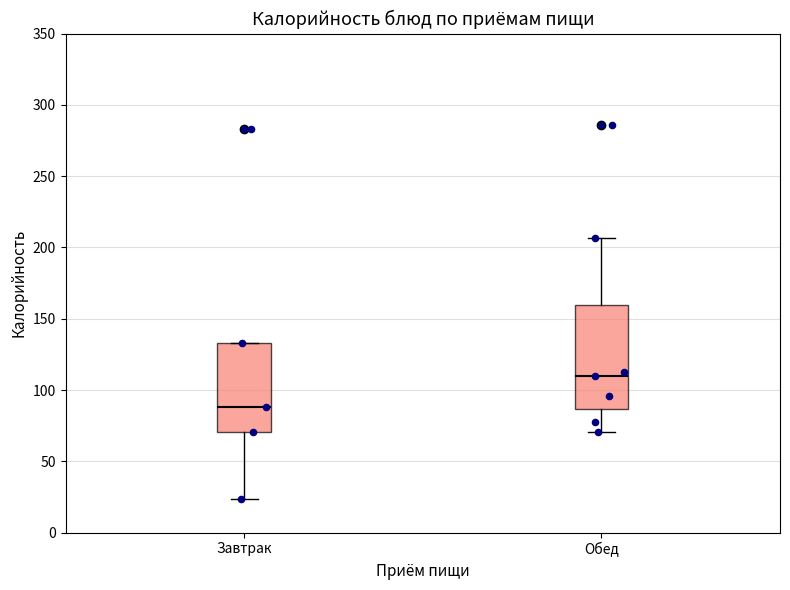

Reading left to right, transcribe this box plot: for each box, give where its median line is, the range the box spans, and where its two whiskers end, as read against the y-axis. The values are not printed on the chart, so give them approximately, as read against the axis.

Завтрак: median 90, box 70 to 135, whiskers 25 to 135
Обед: median 110, box 85 to 160, whiskers 70 to 205